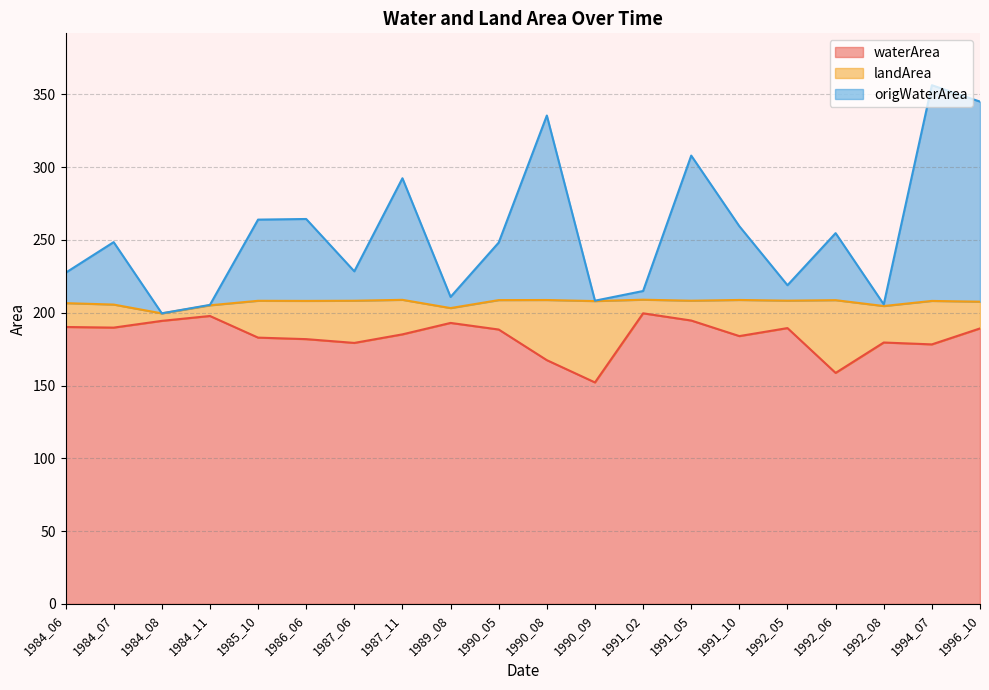

The value of origWaterArea at 1992_08 is 345.3. True or false?

False